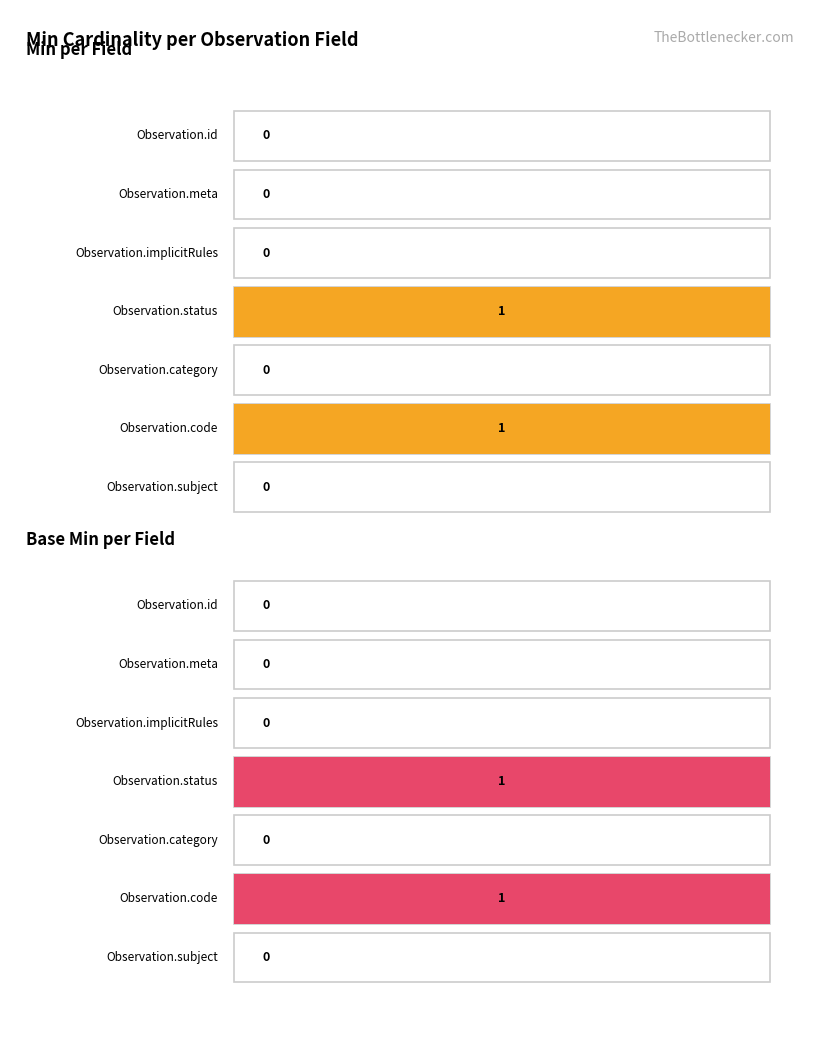

Is it true that Min equals 1 at Observation.id?

False